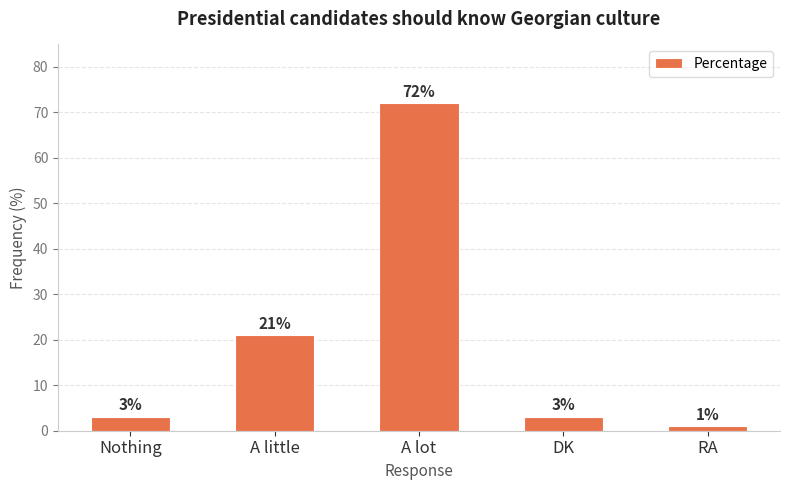

Does the chart contain stacked bars?

No